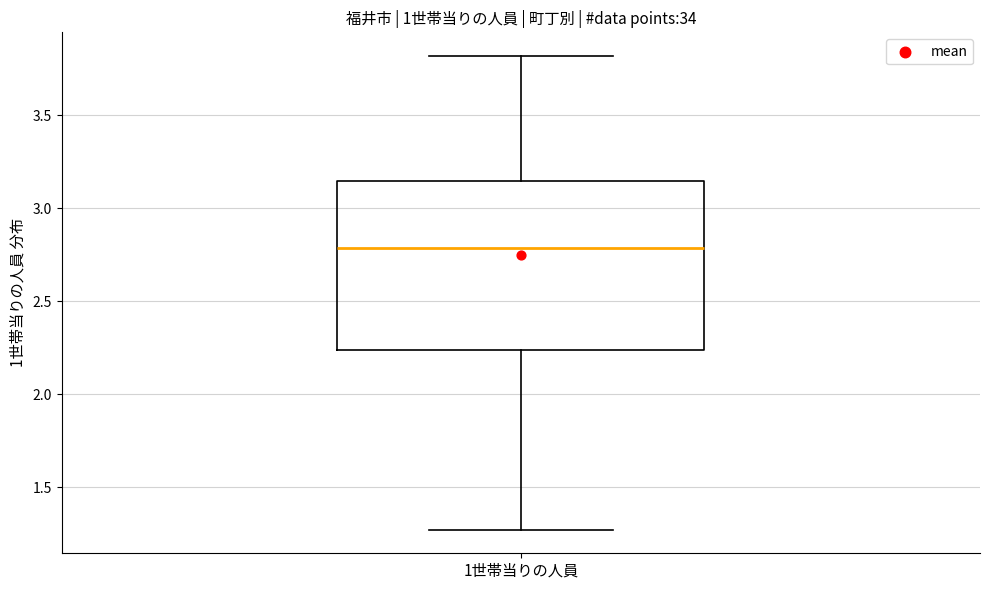

Transcribe this box plot: give where the median line is, the range the box spans, and where the two whiskers end, as read against the y-axis. The values are not printed on the chart, so give them approximately, as read against the axis.

median 2.80, box 2.25 to 3.15, whiskers 1.25 to 3.80